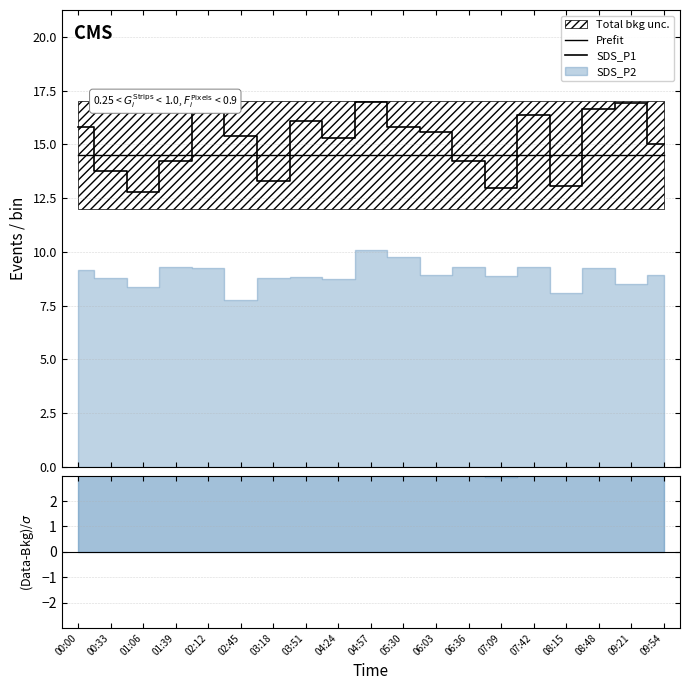

What value does the SDS_P2 series have at 04:24?

8.8